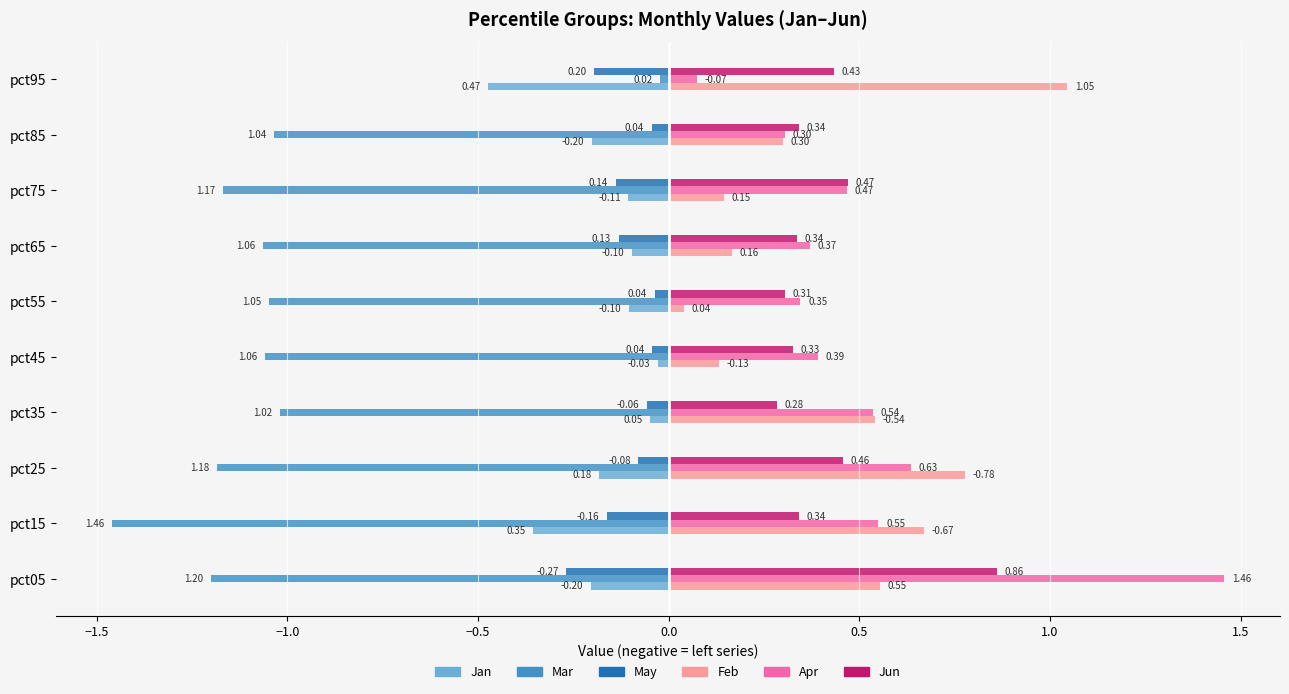

At which category is the sum across all series the highest?

pct05